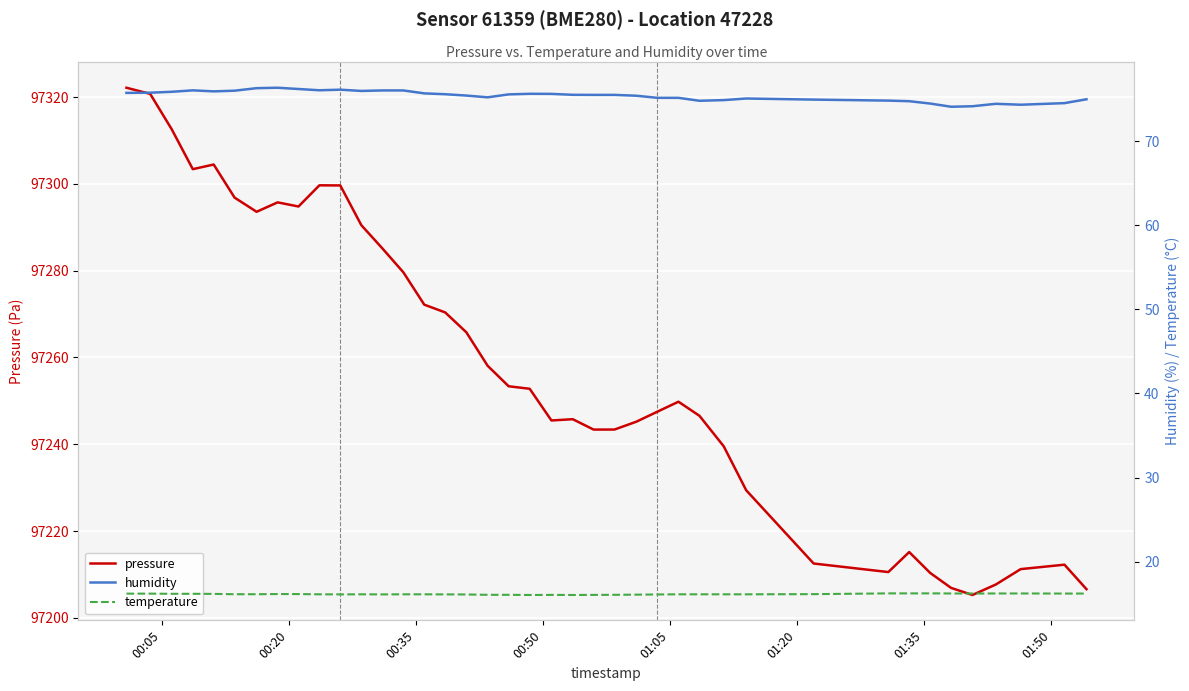

Which series has the largest total across all categories?

pressure